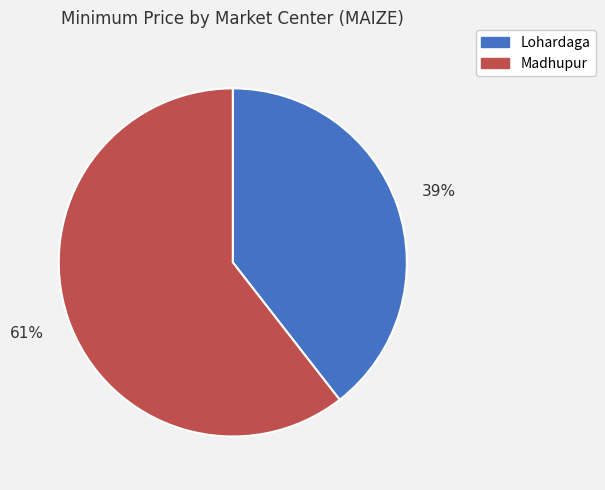

How many segments does this pie chart have?

2